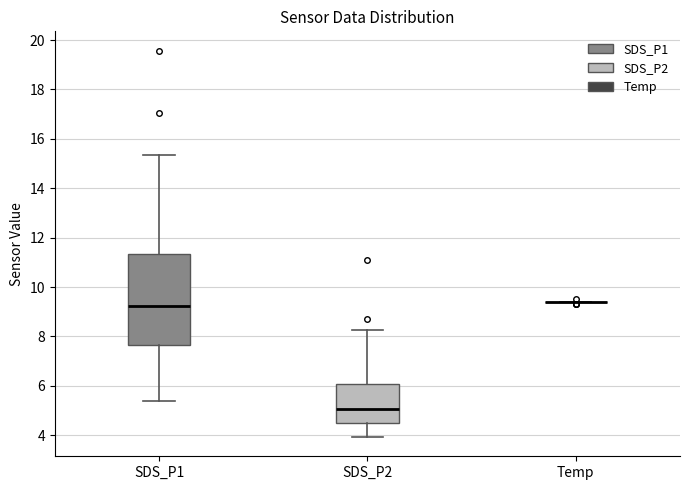

Comparing the boxes themselves (not the whiskers), which one is the tallest?

SDS_P1